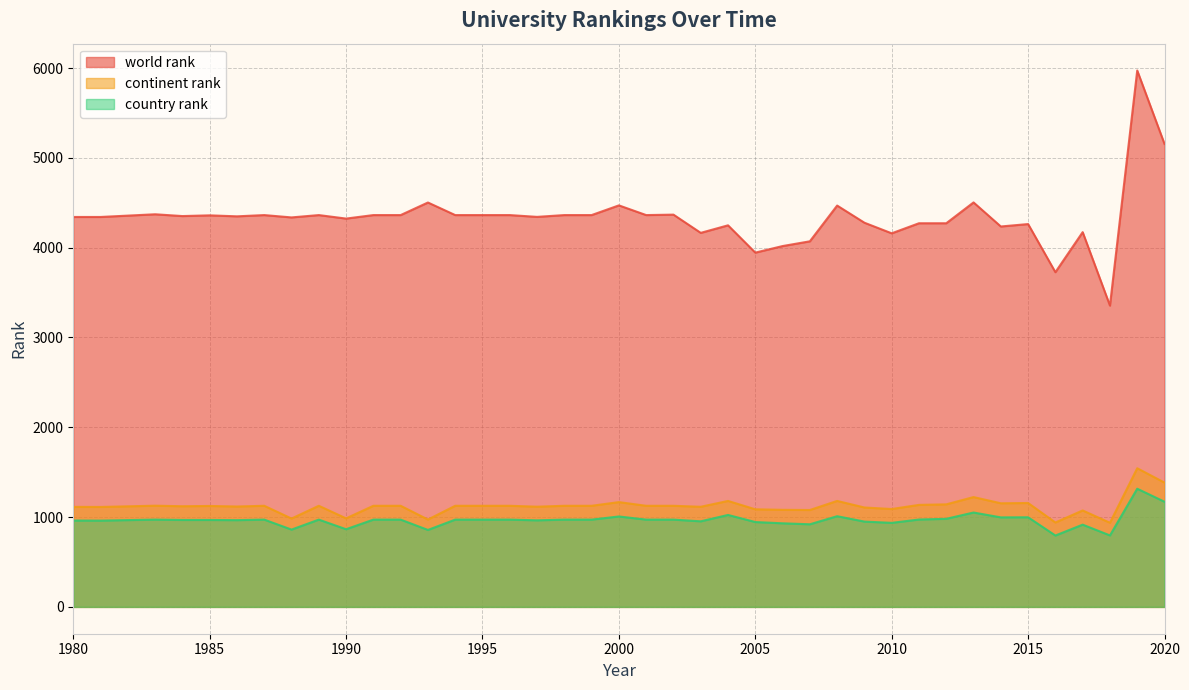

What is the spread (max minus min) of values at 1993?

3646